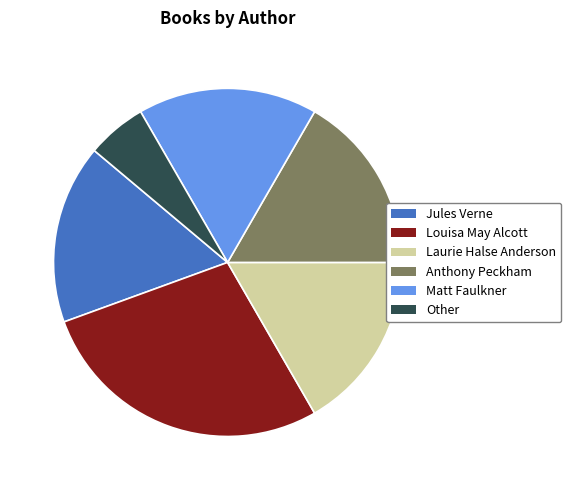

Do Matt Faulkner and Anthony Peckham together represent more than half of the pie?

No